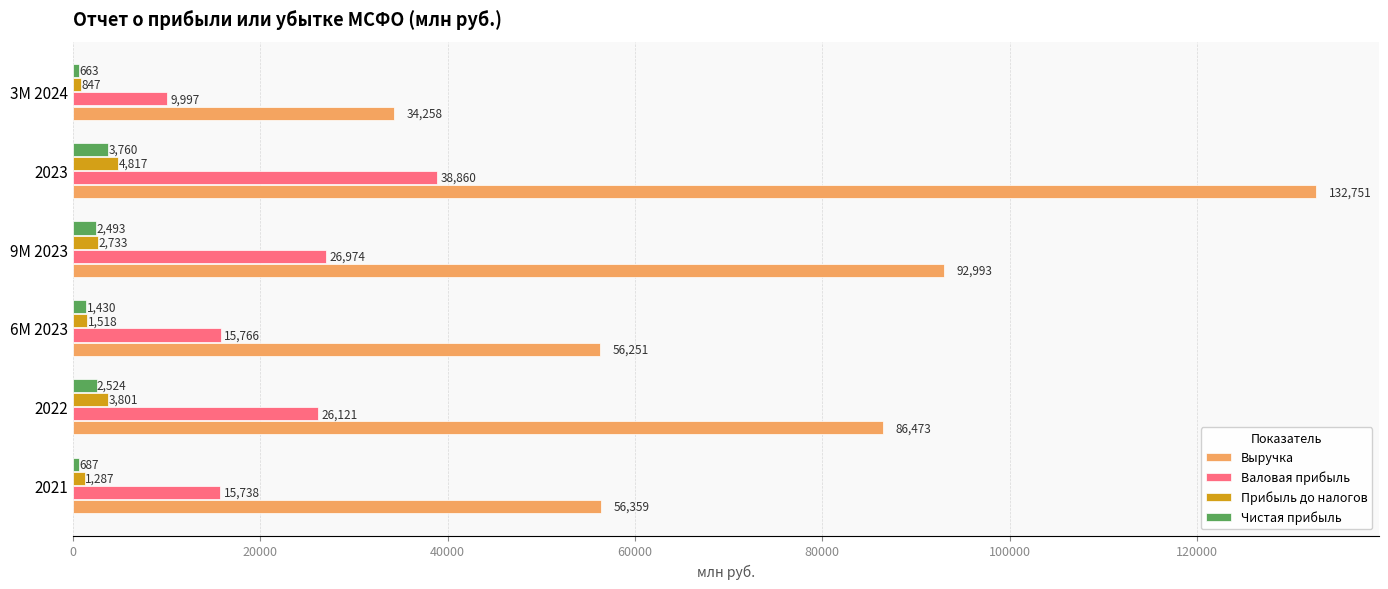

How many distinct data groups are displayed?

4